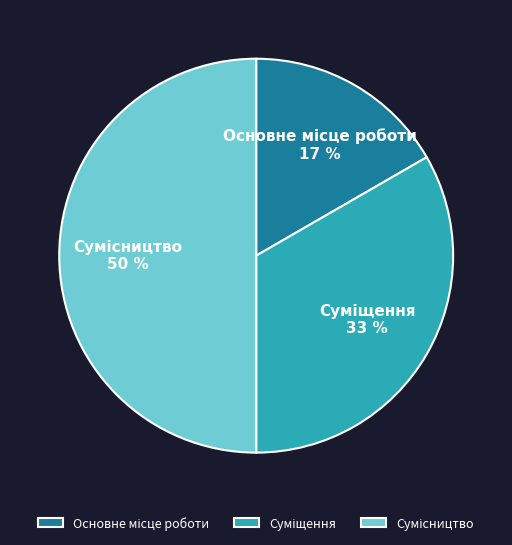

To the nearest percent, what is the average slice percentage?

33%